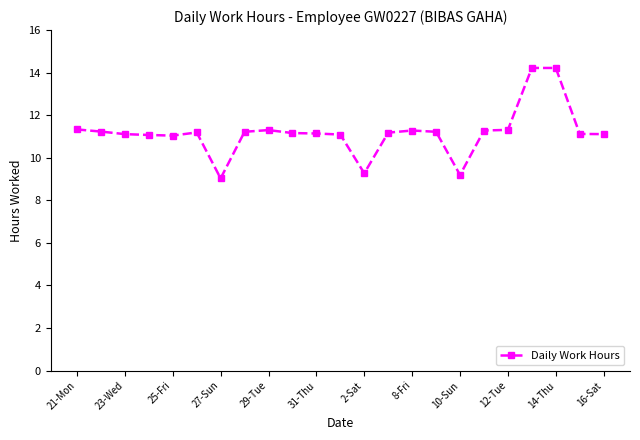

What is the maximum value shown in the chart?

14.2